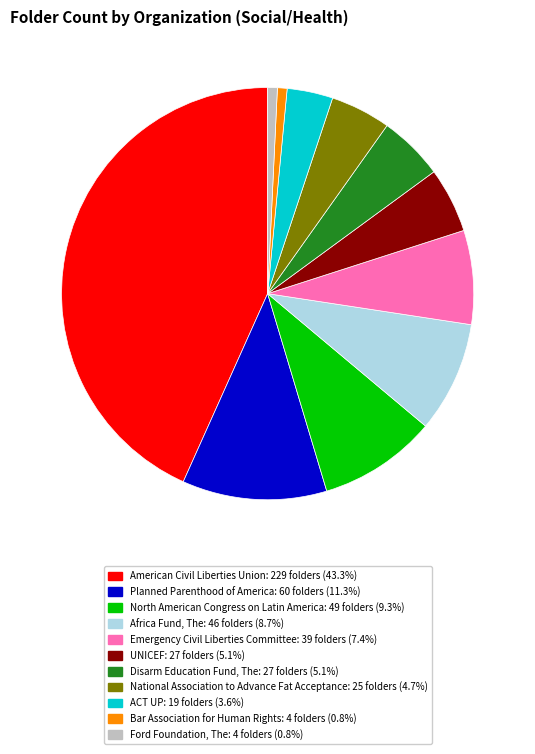

Which has a higher value, Ford Foundation, The or National Association to Advance Fat Acceptance?

National Association to Advance Fat Acceptance